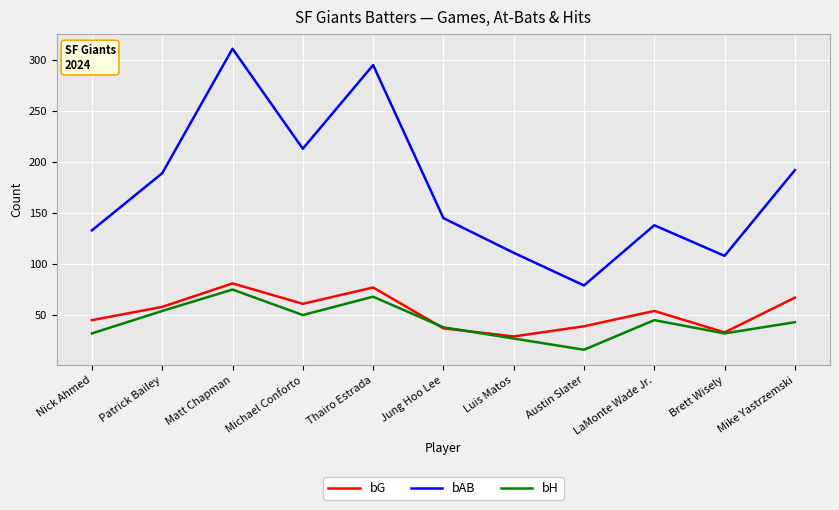

Is it true that bH equals 50 at Michael Conforto?

True